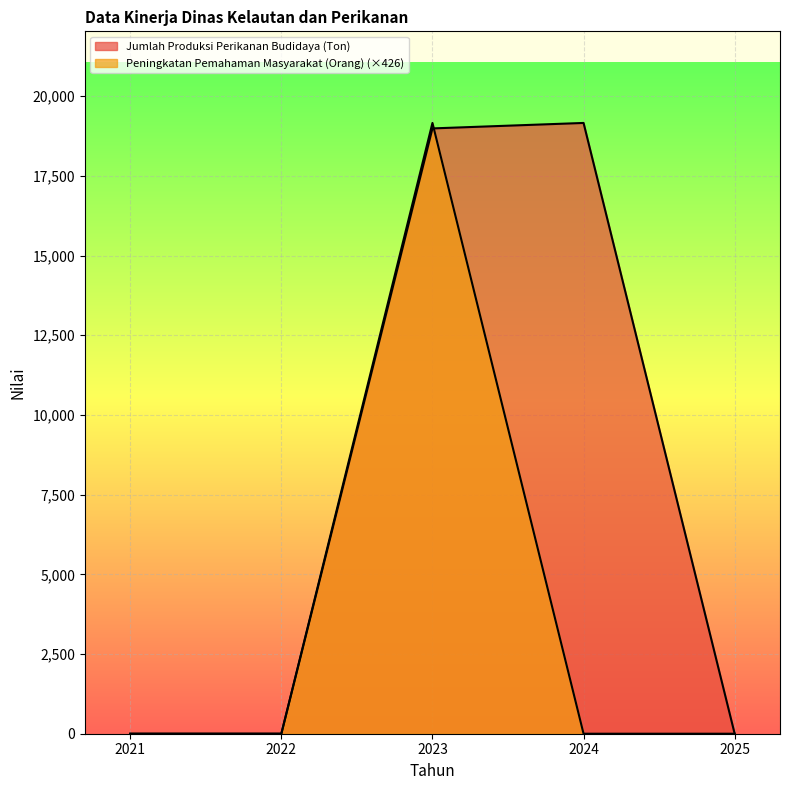

Is the value of Jumlah Produksi Perikanan Budidaya (Ton) at 2023 greater than the value of Peningkatan Pemahaman Masyarakat (Orang) at 2024?

Yes